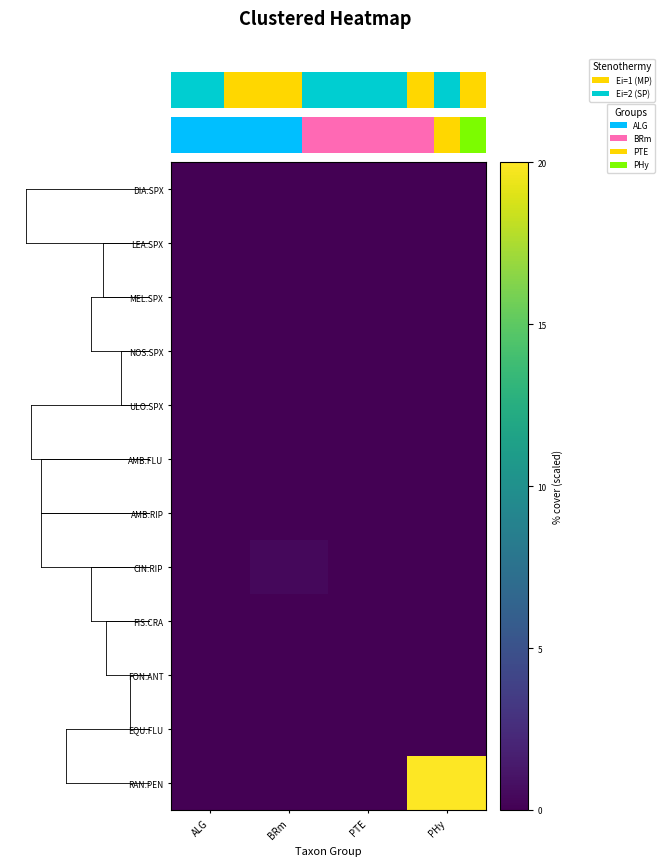

Between ALG and PHy, which is larger?

ALG